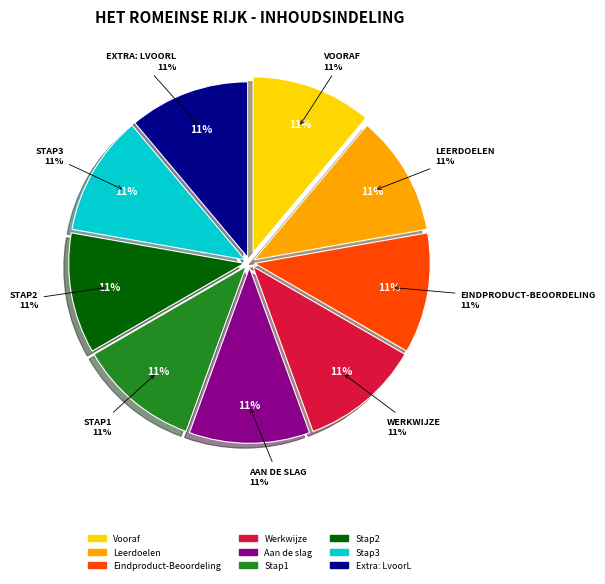

Count the number of slices in the pie.

9